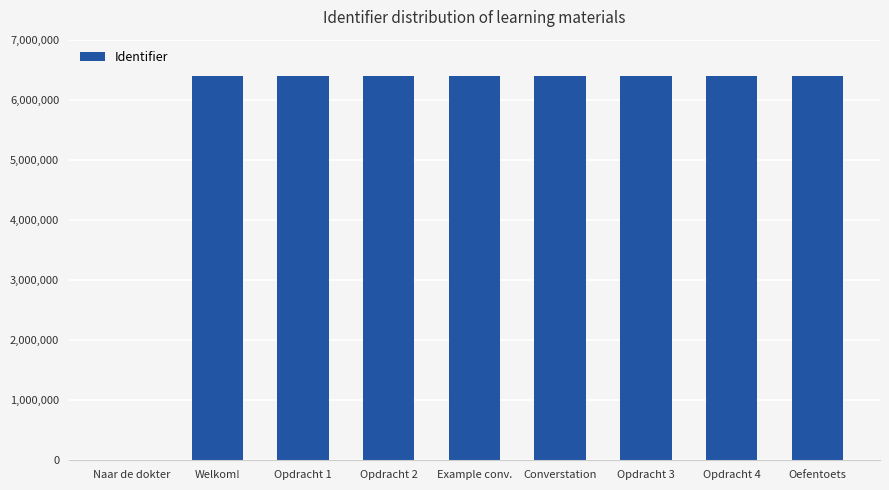

The value at Welkom! is 2591648. True or false?

False